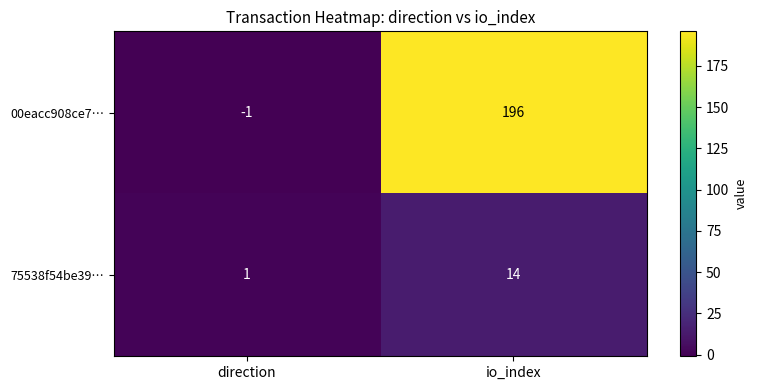

At which label is 75538f54be39… closest to 7?

direction